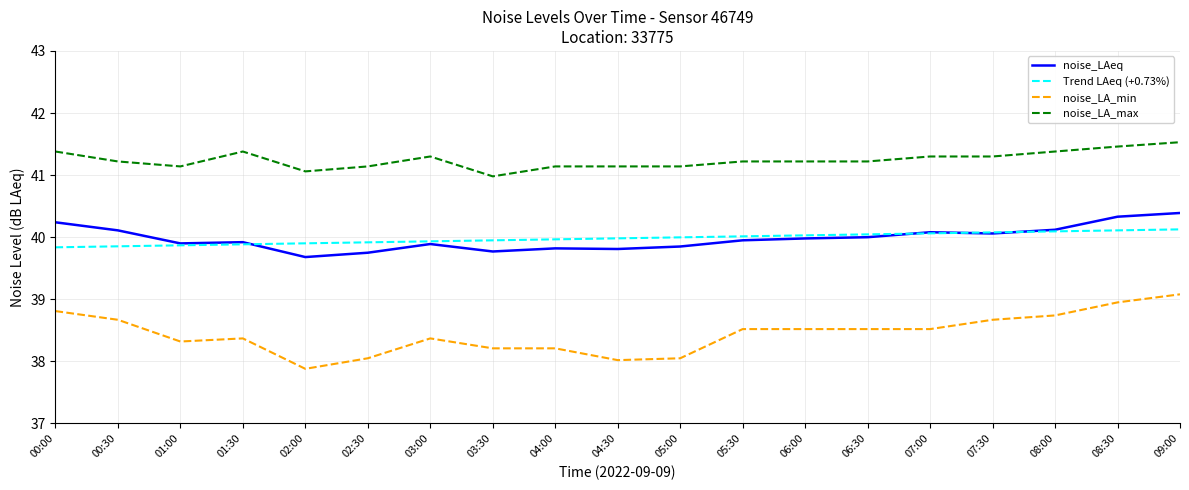

Rank the series at 04:30 from lowest to highest value.

noise_LA_min, noise_LAeq, Trend LAeq (+0.73%), noise_LA_max